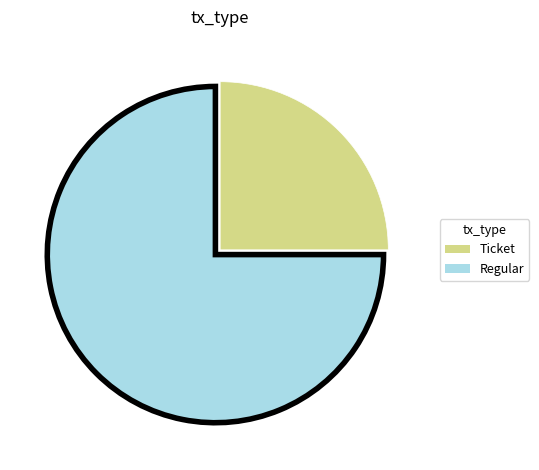

Between Regular and Ticket, which is larger?

Regular